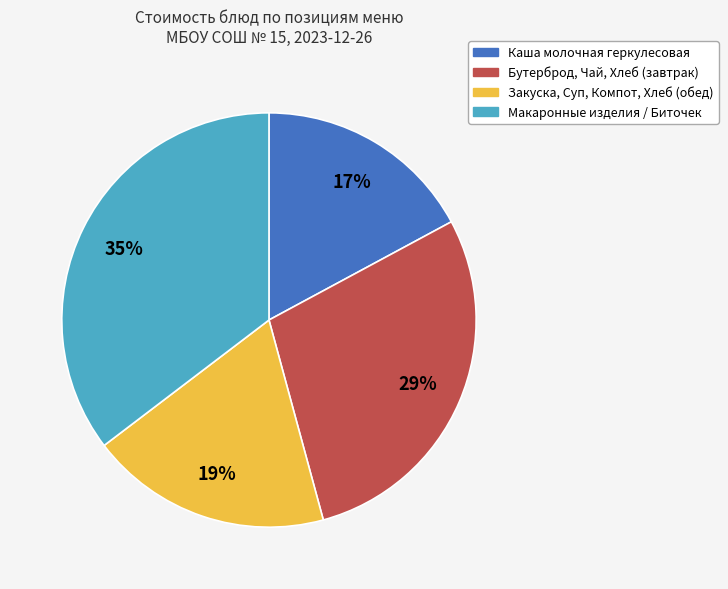

To the nearest percent, what is the average slice percentage?

25%